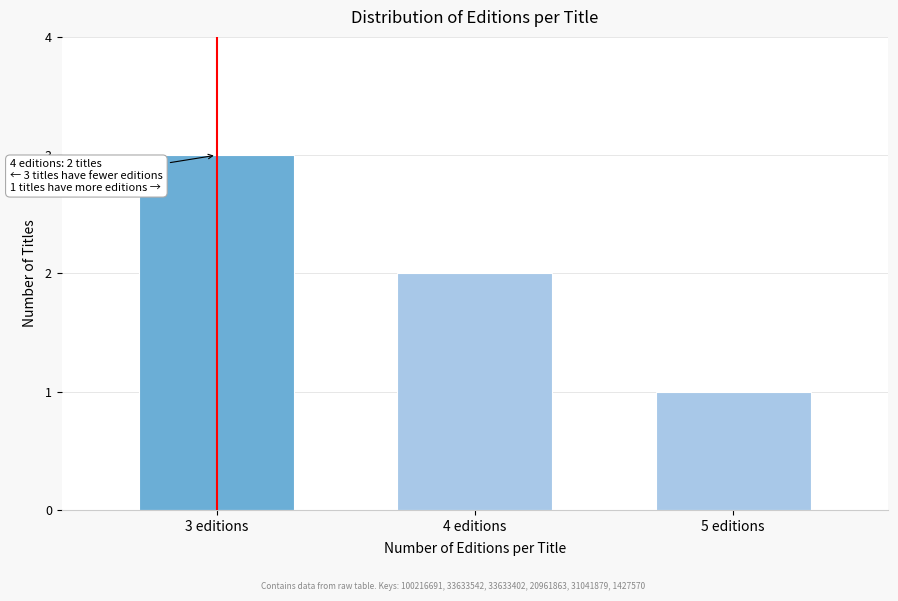

Reading left to right, list all the values displayed in this chart.

3	2	1